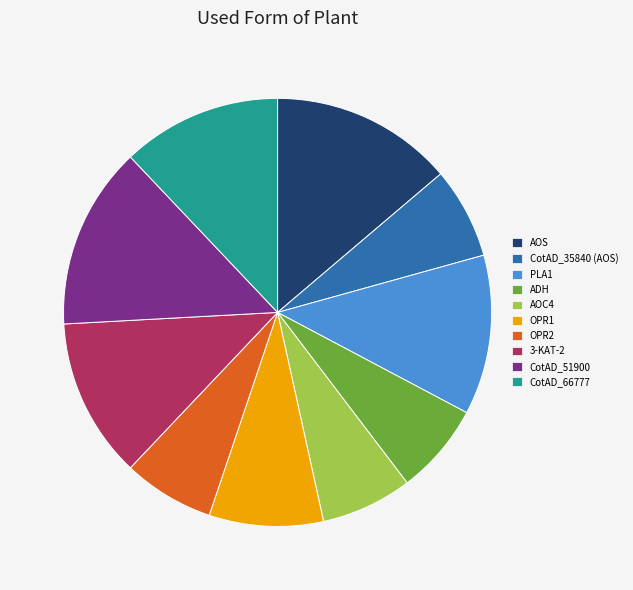

Which has a higher value, 3-KAT-2 or AOC4?

3-KAT-2